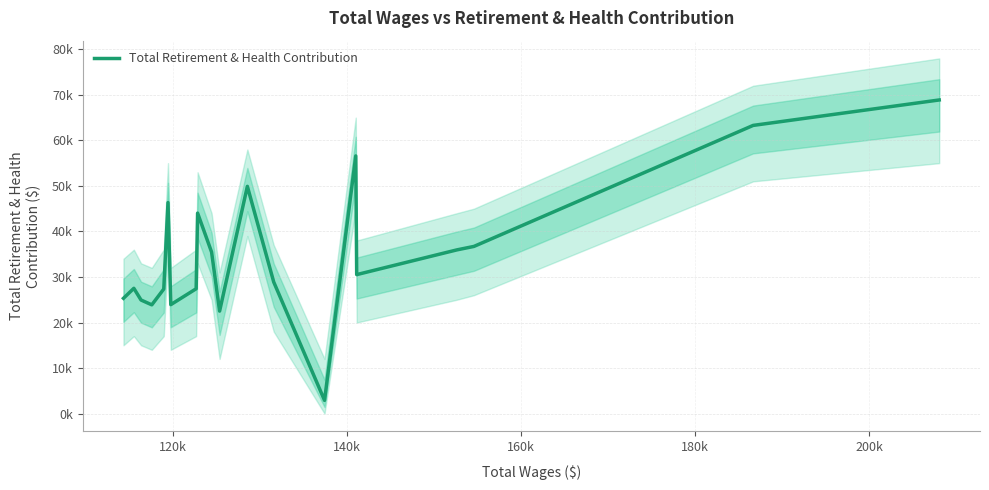

Reading right to left, extract all data points from this chart.

68876	63289	36711	35947	30519	56582	2894	28890	49904	22499	35458	44028	27413	23920	46337	27352	23879	24937	27509	25317